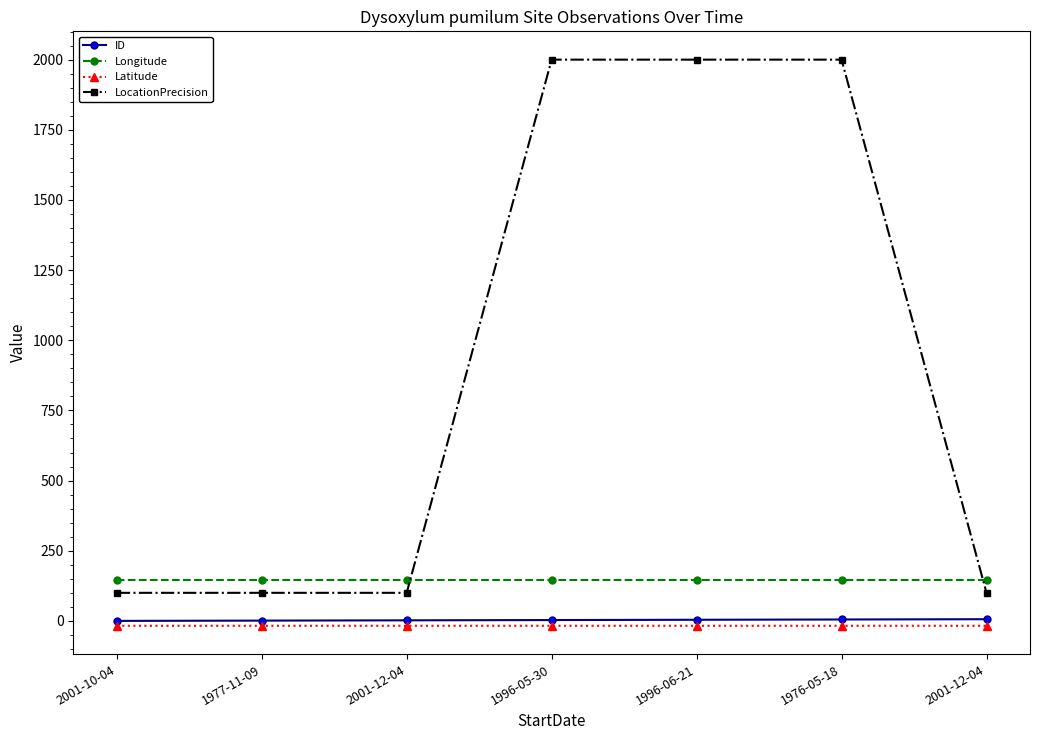

Read the Longitude value at 1996-05-30.

145.8